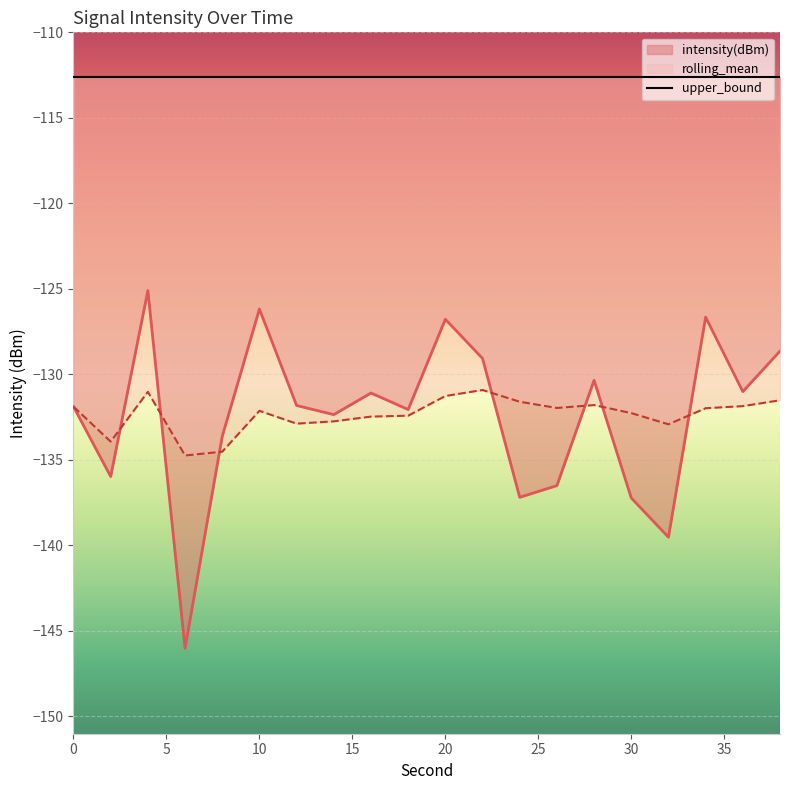

Reading right to left, transcribe all the data shown in this chart.

intensity(dBm): 38=-128.6	36=-131.0	34=-126.7	32=-139.5	30=-137.2	28=-130.4	26=-136.5	24=-137.2	22=-129.1	20=-126.8	18=-132.1	16=-131.1	14=-132.4	12=-131.8	10=-126.2	8=-133.6	6=-146.0	4=-125.1	2=-136.0	0=-131.9
rolling_mean: 38=-131.5	36=-131.9	34=-132.0	32=-132.9	30=-132.3	28=-131.8	26=-132.0	24=-131.6	22=-130.9	20=-131.3	18=-132.4	16=-132.5	14=-132.8	12=-132.9	10=-132.1	8=-134.5	6=-134.8	4=-131.0	2=-133.9	0=-131.9